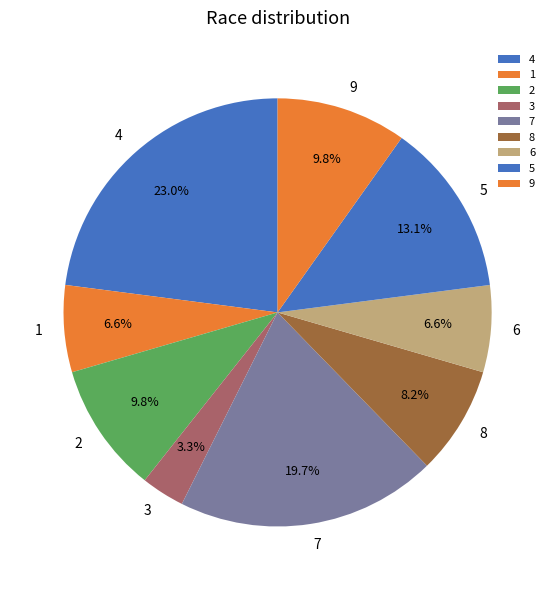

What percentage is the 6 slice, to the nearest percent?

7%